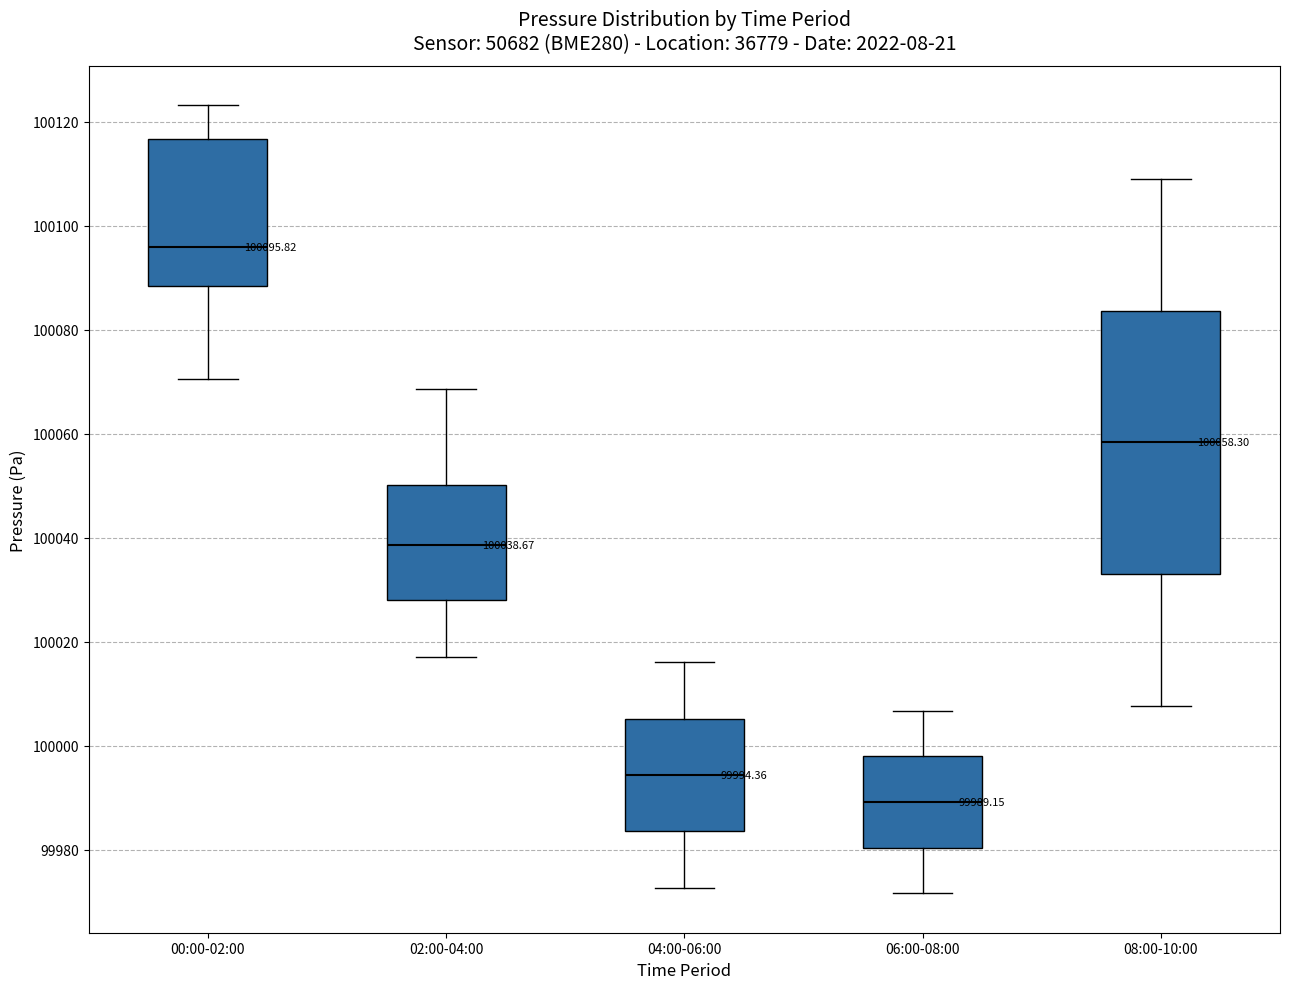

Comparing the boxes themselves (not the whiskers), which one is the tallest?

08:00-10:00